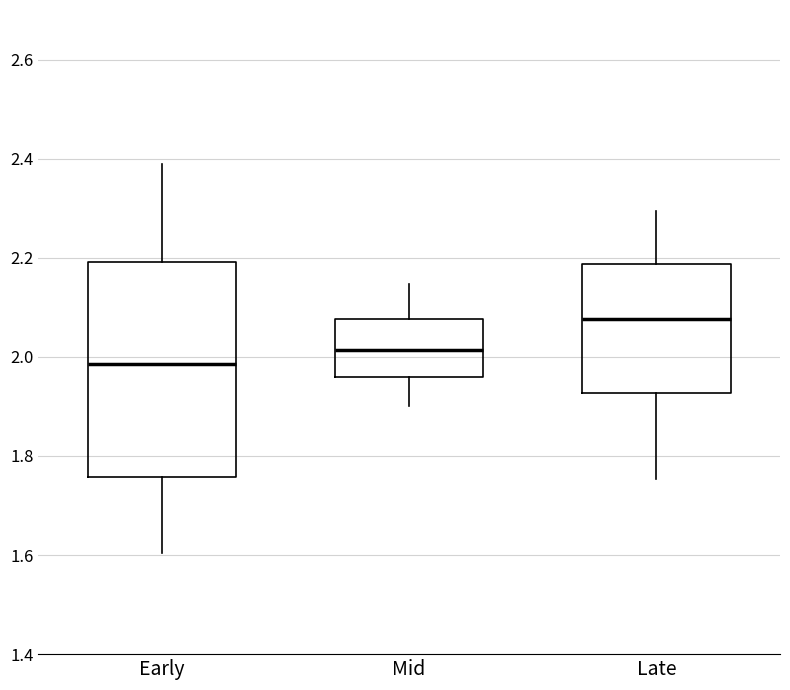

Where does the upper whisker of the box for Late end on the y-axis? The values are not printed on the chart, so give them approximately, as read against the axis.

2.30